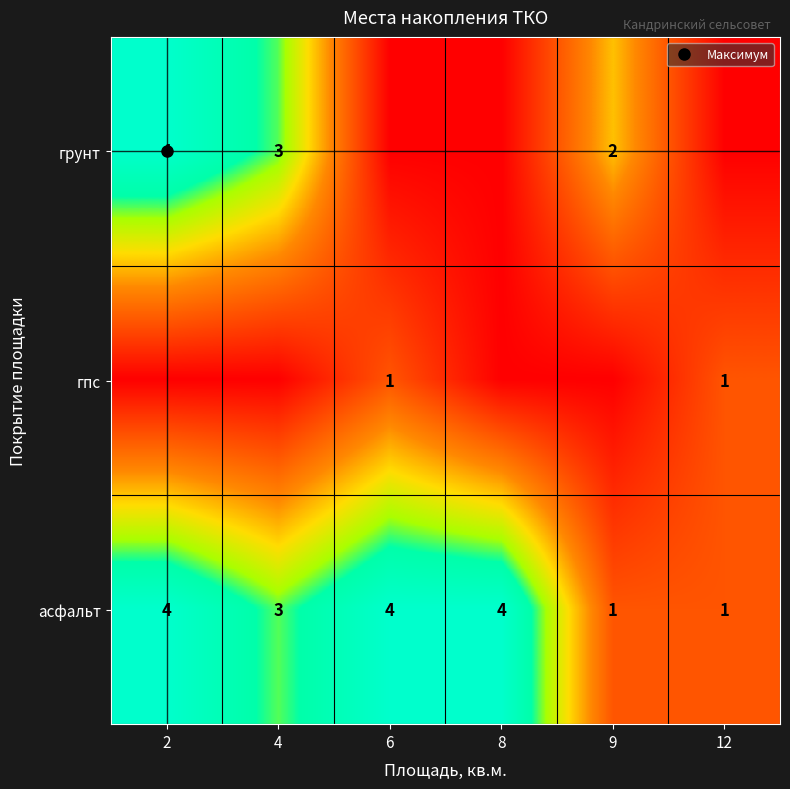

At which label does грунт reach its peak?

2